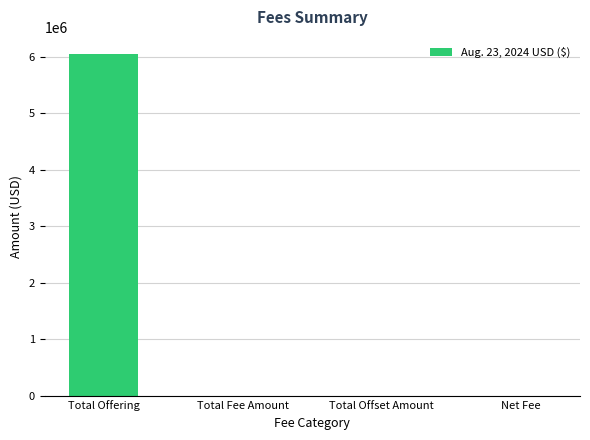

The value at Net Fee is 892.2. True or false?

True